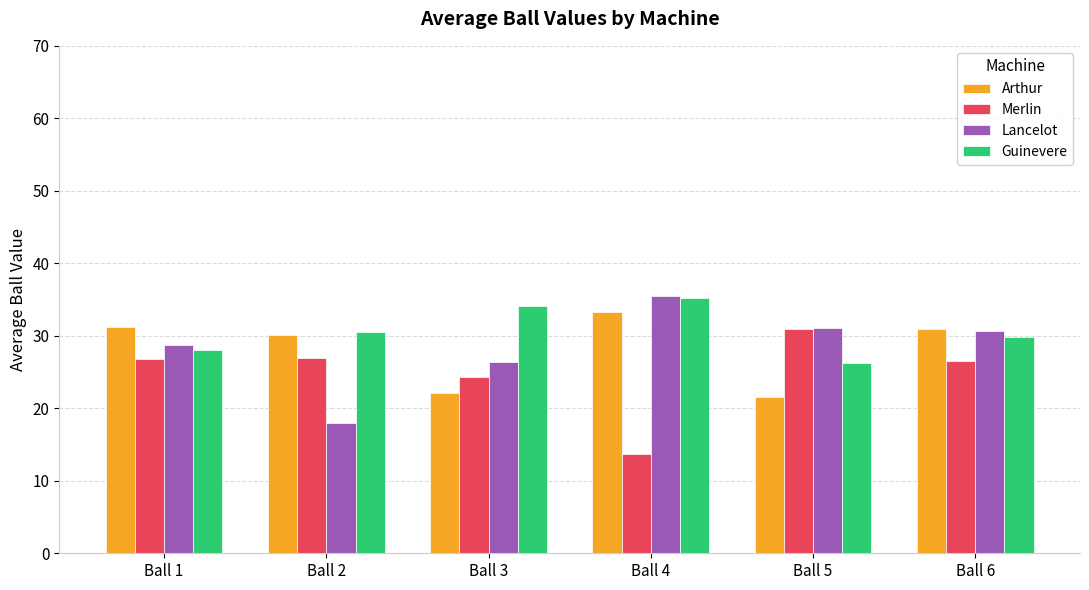

What is the approximate value of Lancelot at Ball 5?

31.1